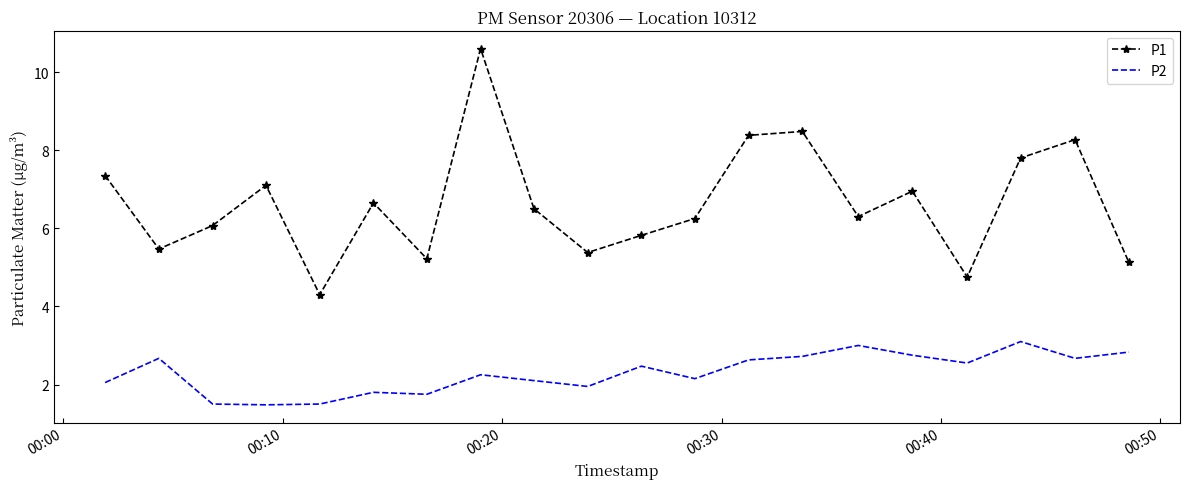

What is the highest value of the P1 series?

10.6